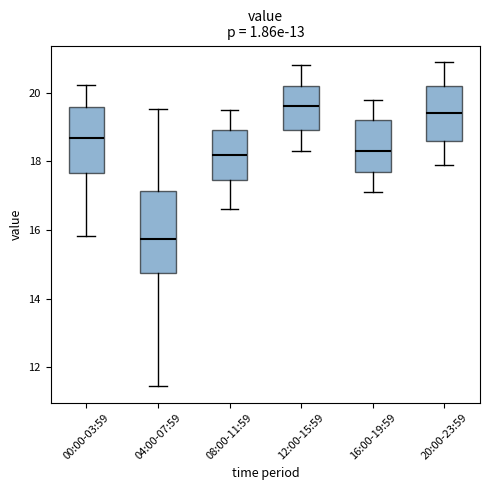

Where is the upper edge of the box for 12:00-15:59 on the y-axis? The values are not printed on the chart, so give them approximately, as read against the axis.

20.2